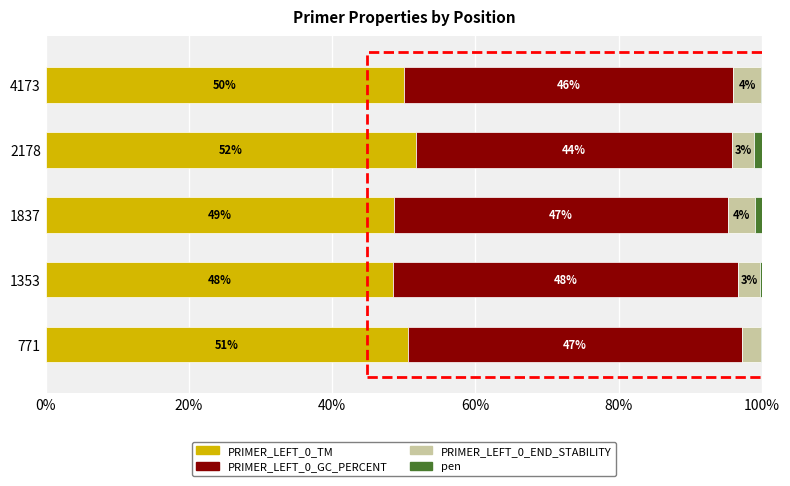

What is the total value across all series at 4173?

100.0